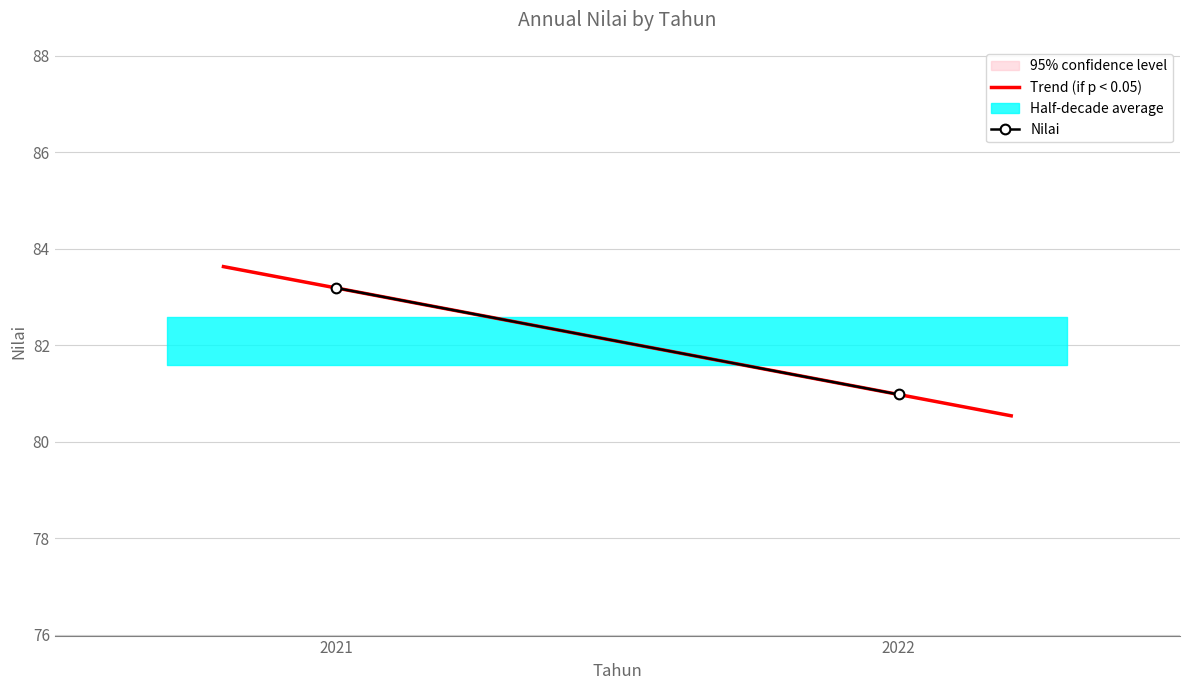

Where is the data nearest to the value 82?

2022